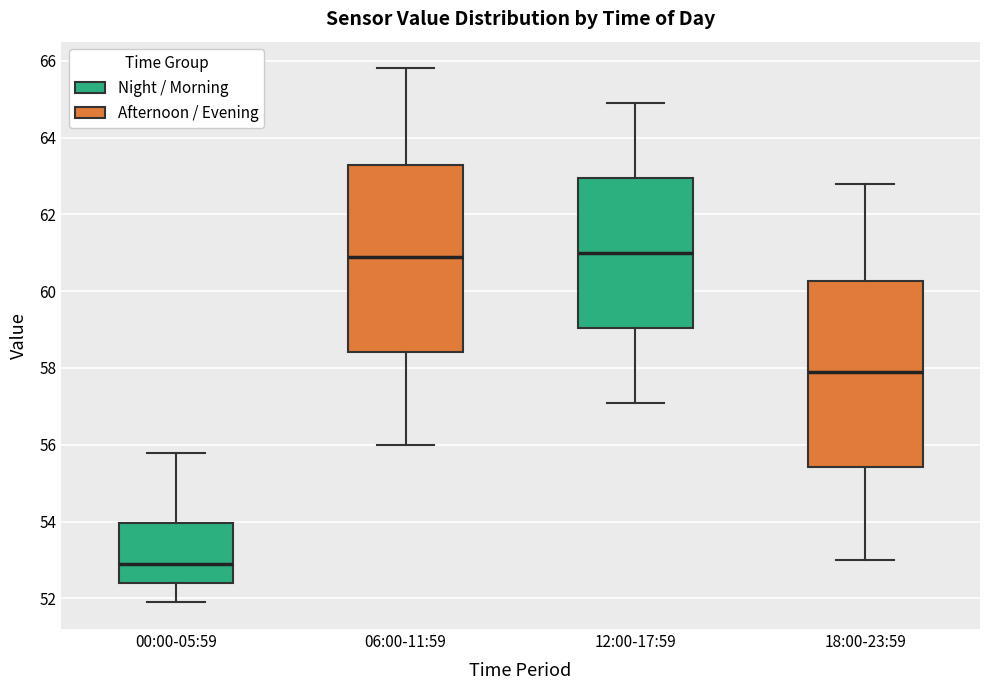

Reading left to right, transcribe this box plot: for each box, give where its median line is, the range the box spans, and where its two whiskers end, as read against the y-axis. The values are not printed on the chart, so give them approximately, as read against the axis.

00:00-05:59: median 53.0, box 52.4 to 54.0, whiskers 52.0 to 55.8
06:00-11:59: median 61.0, box 58.4 to 63.2, whiskers 56.0 to 65.8
12:00-17:59: median 61.0, box 59.0 to 63.0, whiskers 57.2 to 65.0
18:00-23:59: median 58.0, box 55.4 to 60.2, whiskers 53.0 to 62.8